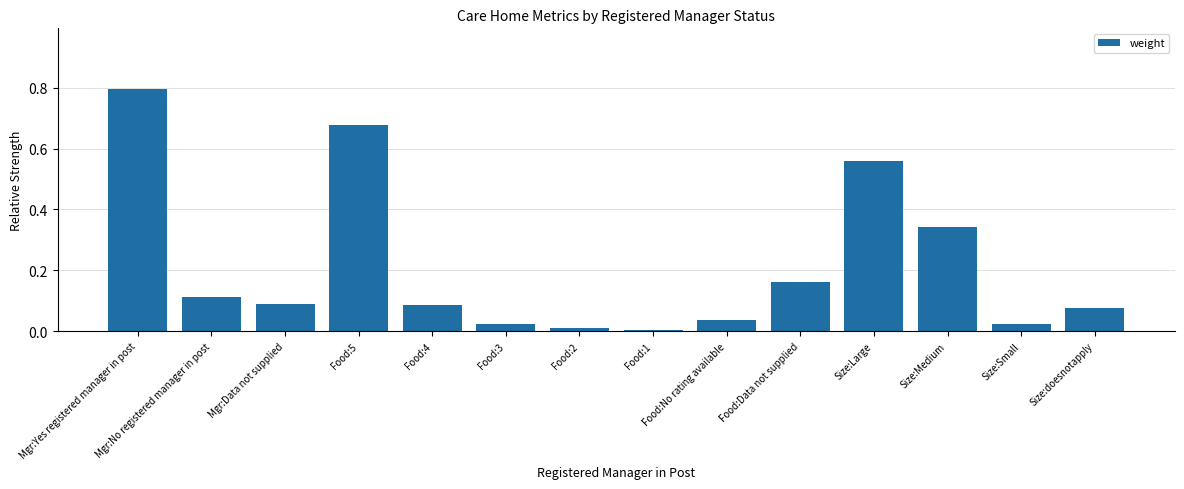

What is the sum of the values at Food:5 and Size:doesnotapply?

0.8